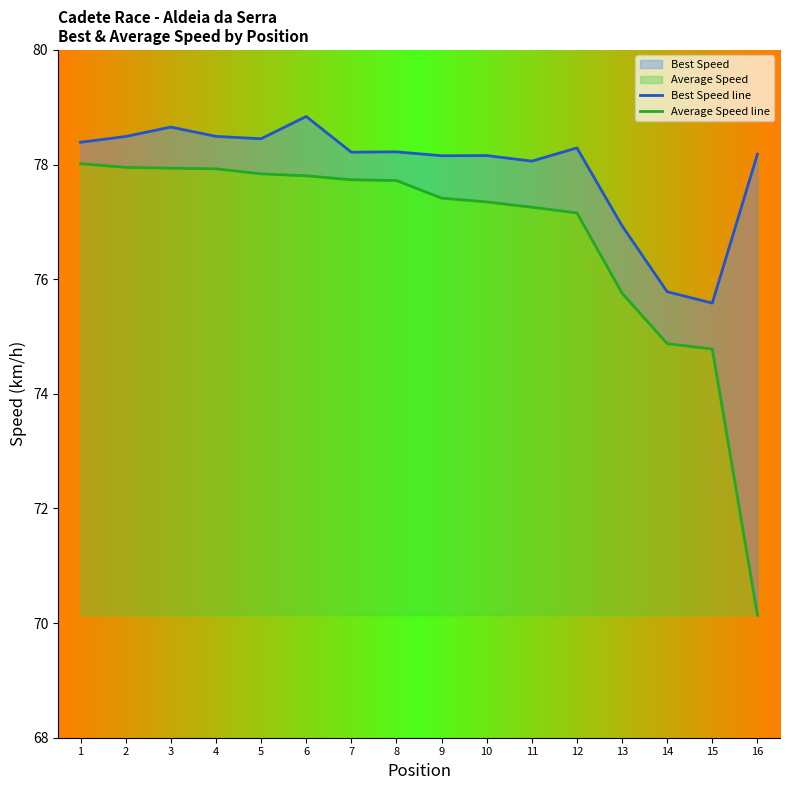

The Average Speed line series shows 77.8 at 6. True or false?

True